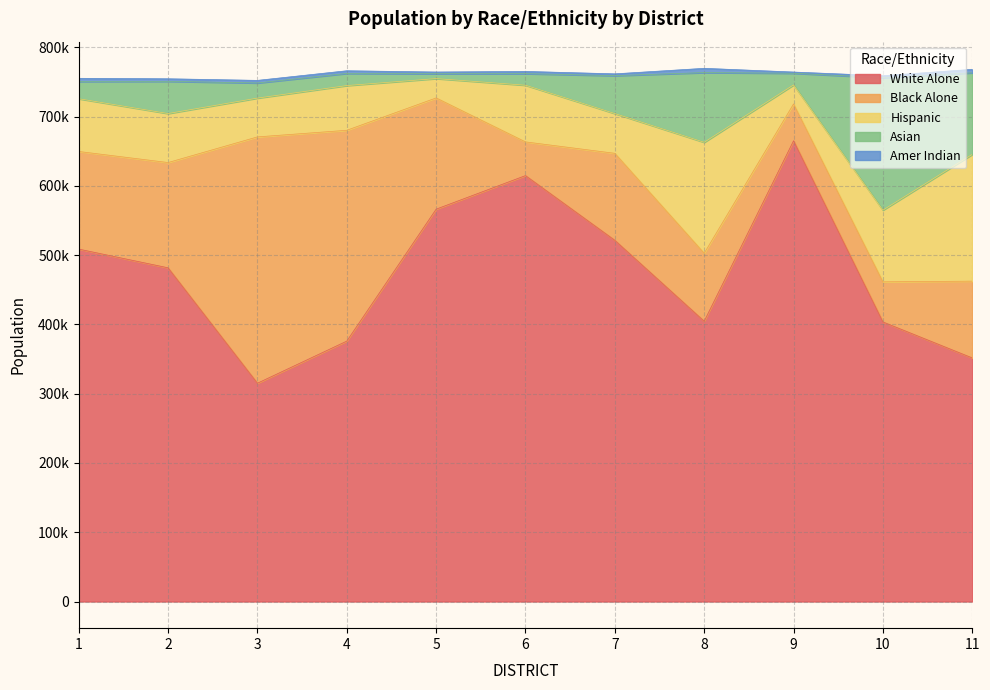

In White Alone, how many points are higher than both neighbors (excluding endpoints)?

2